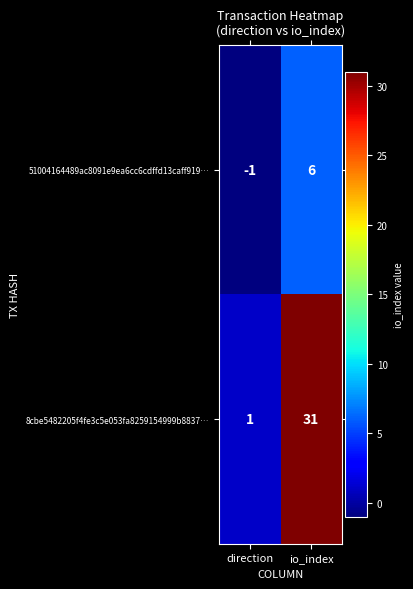

At which label does 8cbe5482205f4fe3c5e053fa8259154999b8837… reach its peak?

io_index